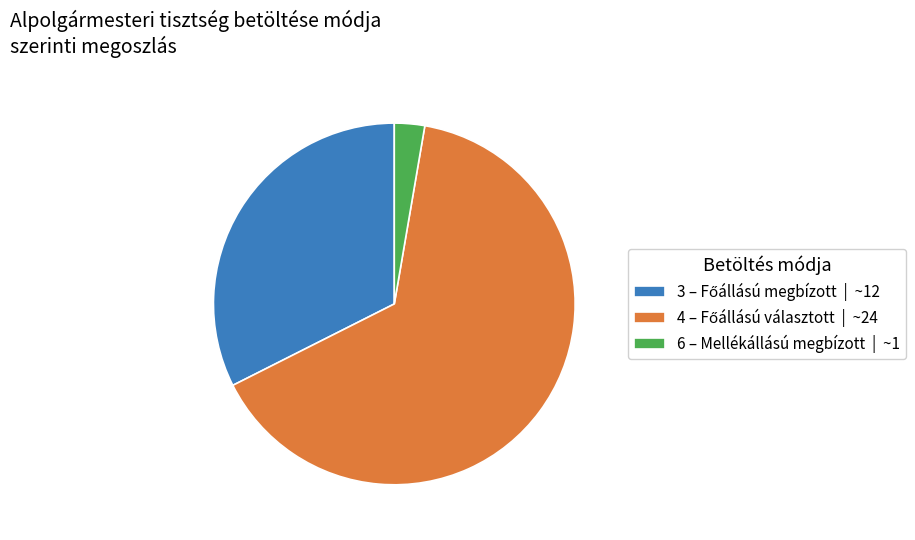

Is there a majority slice in this chart?

Yes